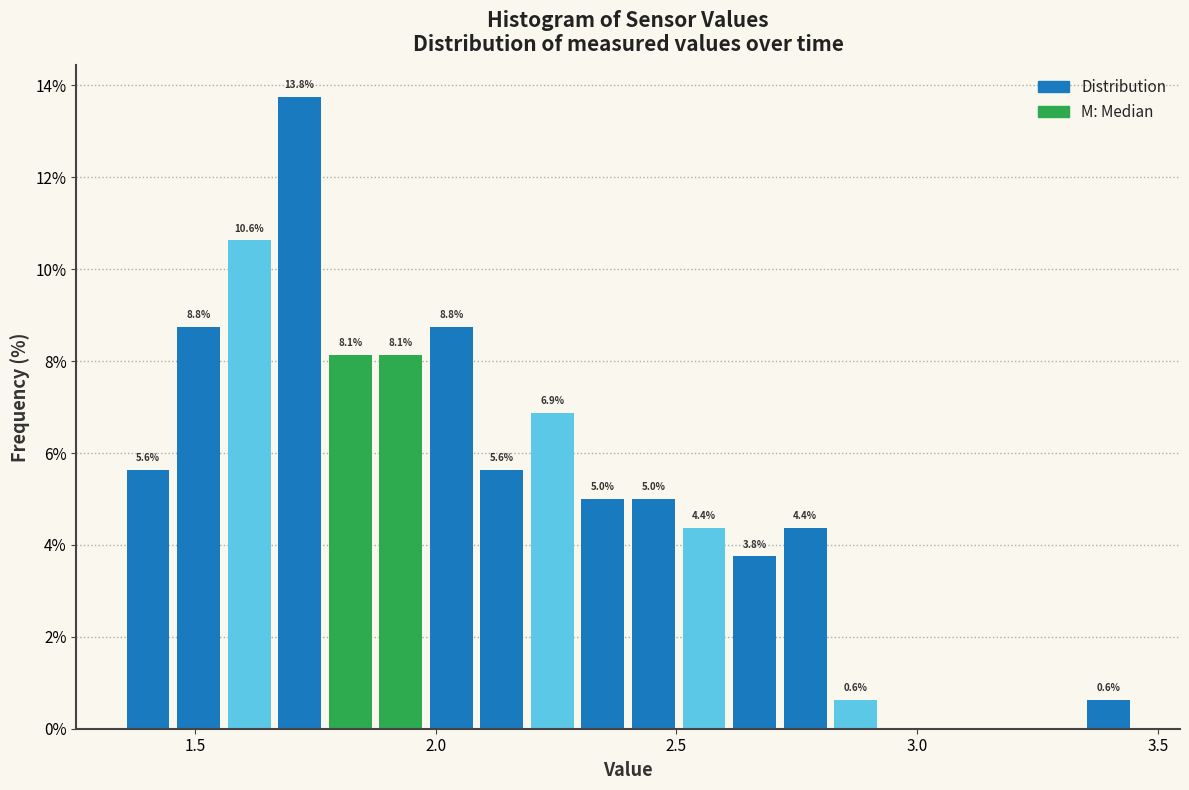

Around what value on the x-axis is the tallest bar? Give the approximate position of its centre, as read against the axis.

1.70